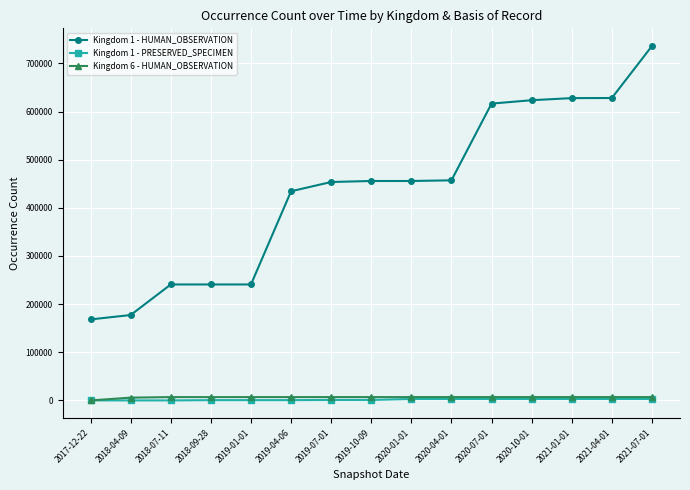

Is it true that Kingdom 1 - PRESERVED_SPECIMEN equals 0 at 2018-04-09?

True